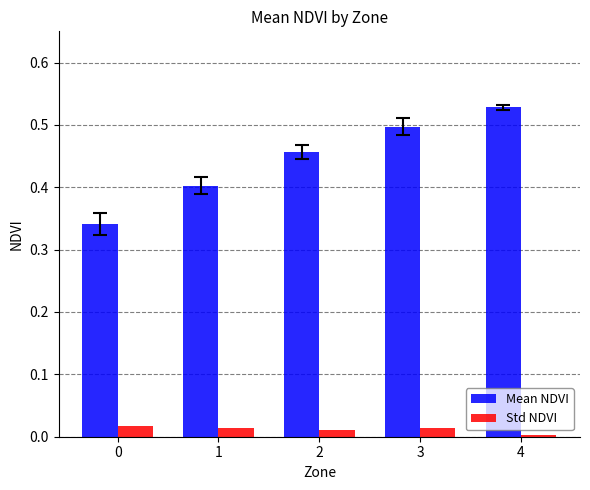

Are the bars horizontal?

No